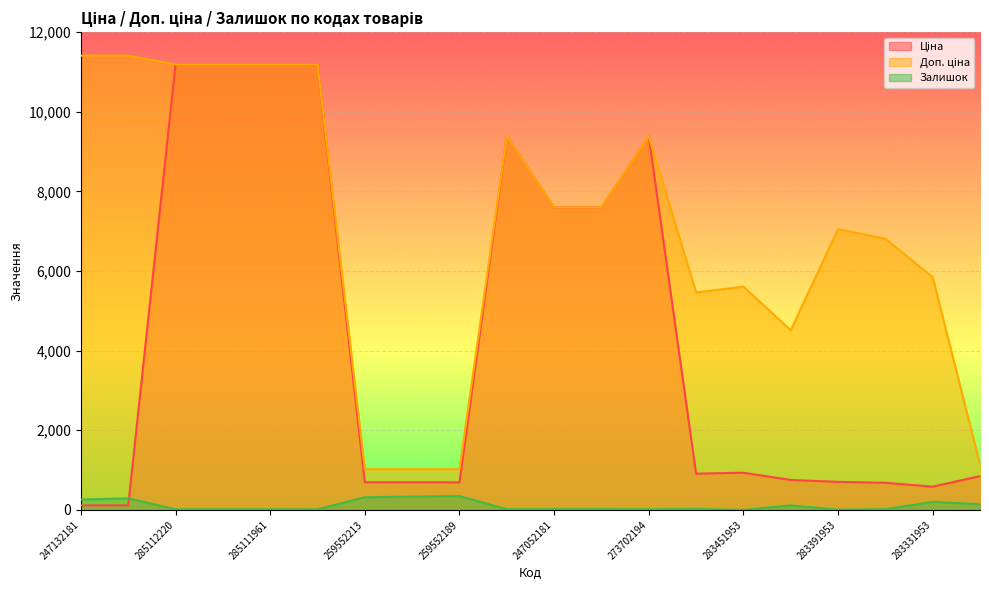

How many values in the Доп. ціна series exceed 7596?

10